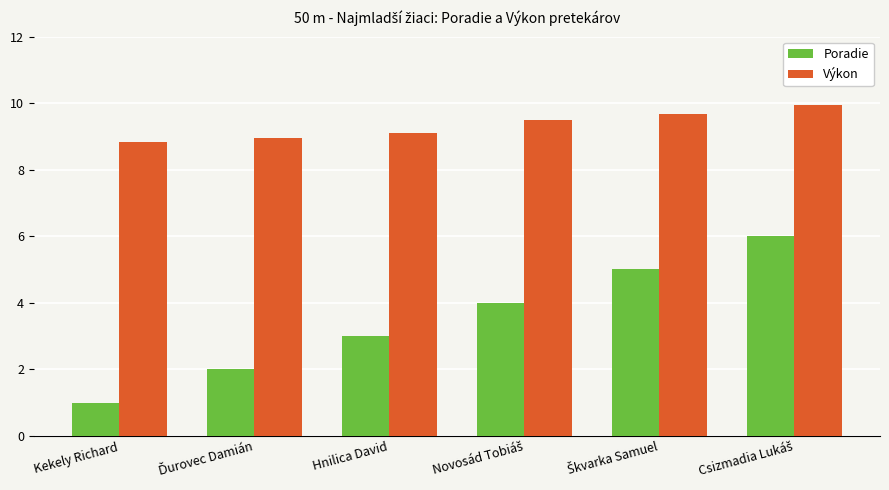

What is the sum of all Výkon values?

56.0